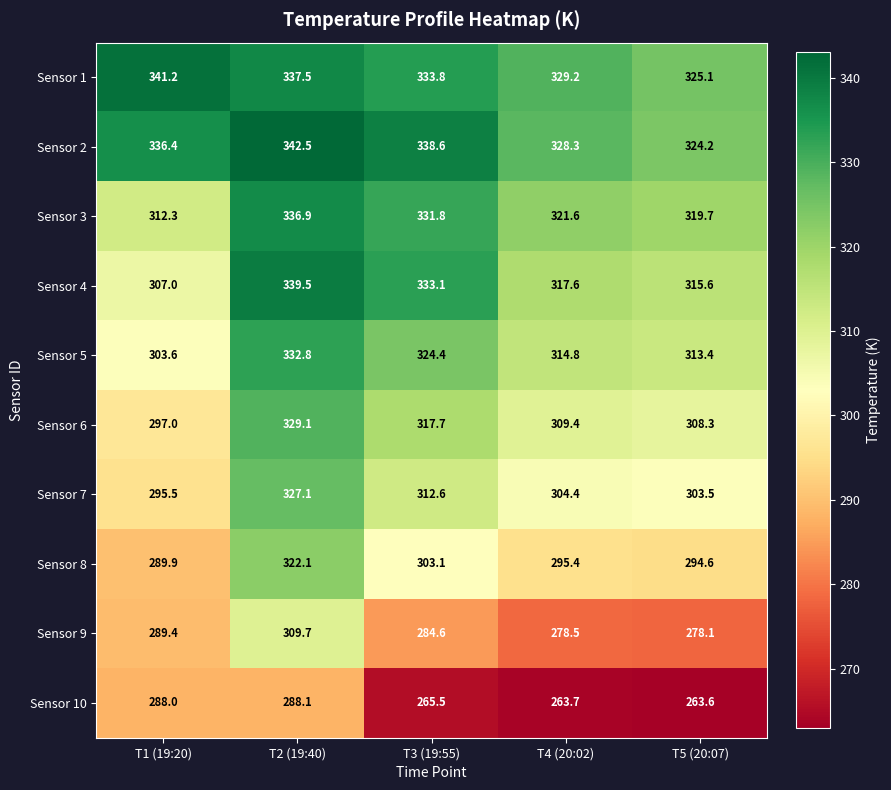

At how many categories does at least one series exceed 342?

1